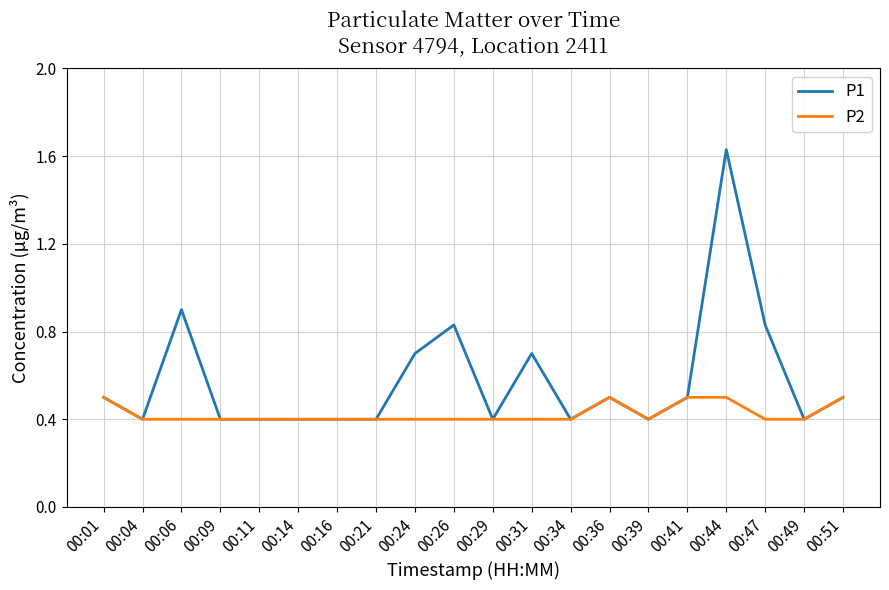

What is the difference between the maximum and minimum values in the P2 series?

0.1